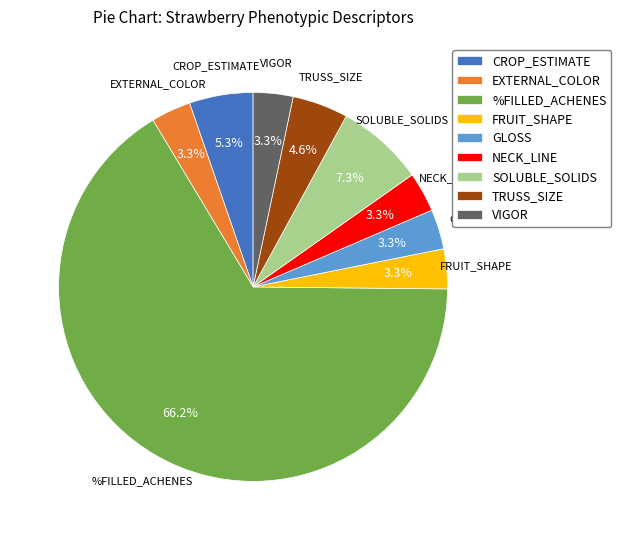

What is the largest slice in the pie chart?

%FILLED_ACHENES